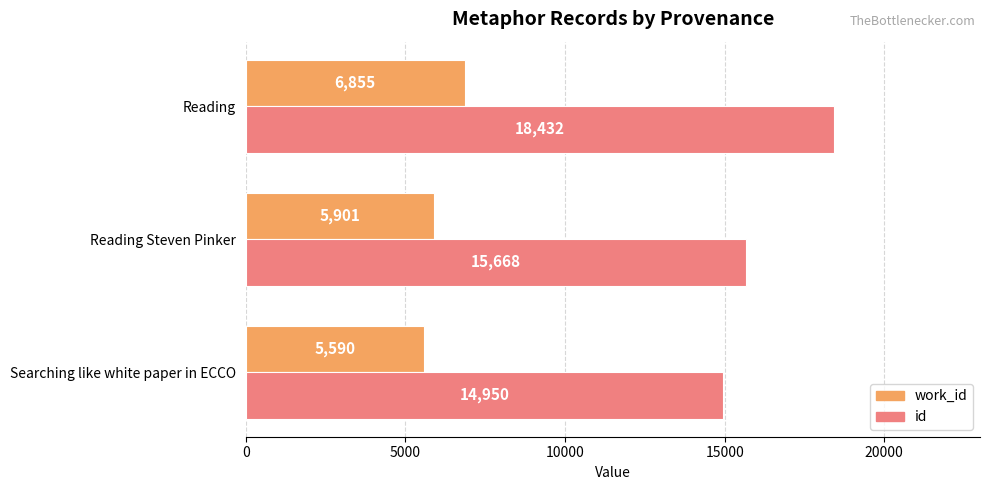

At which category does the chart reach its minimum across all series?

Searching like white paper in ECCO